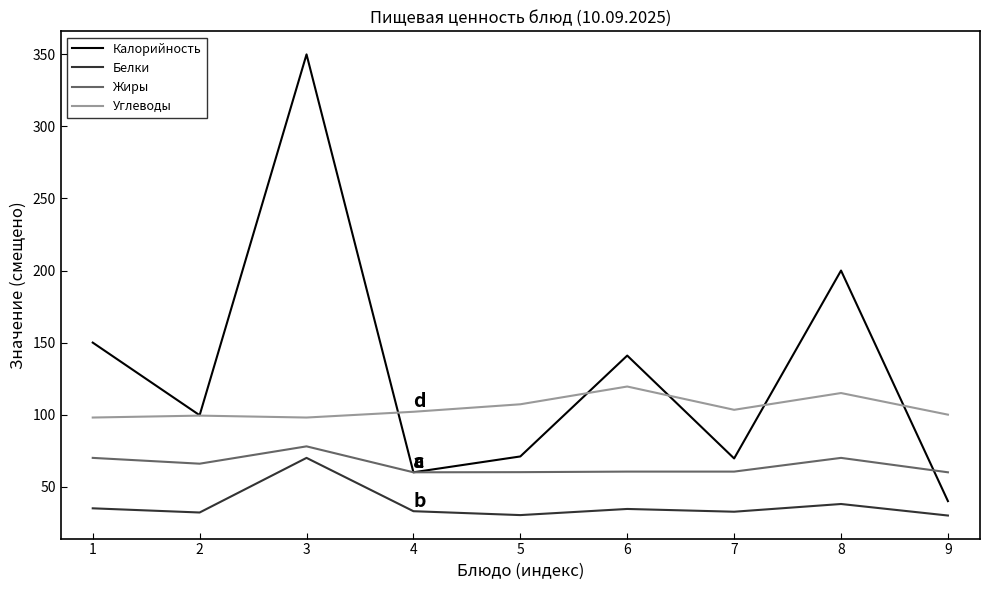

What is the minimum value for Жиры?

60.0